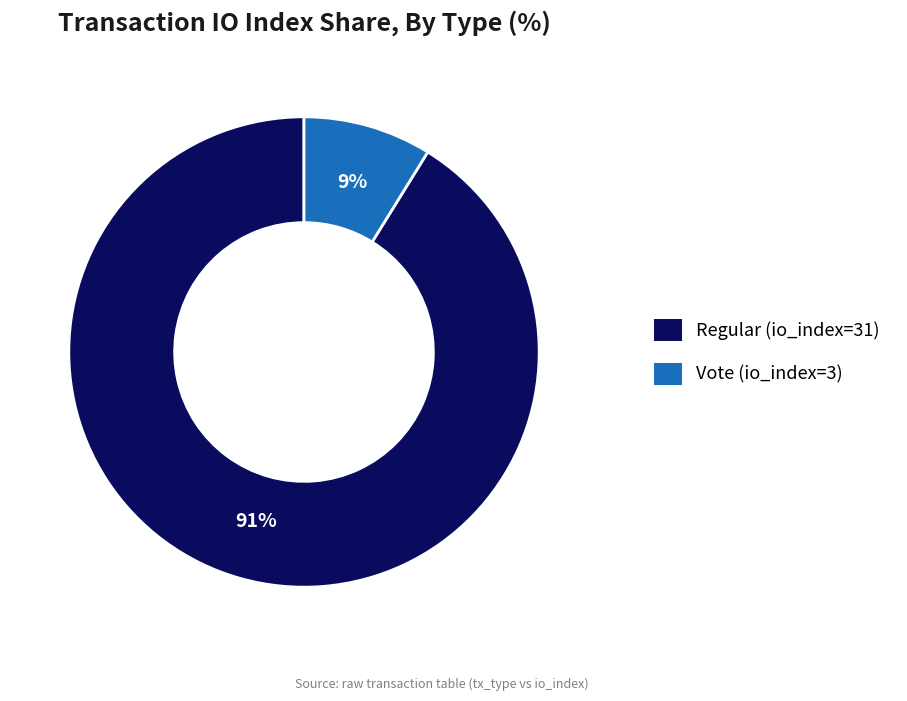

Do Regular (io_index=31) and Vote (io_index=3) together represent more than half of the pie?

Yes